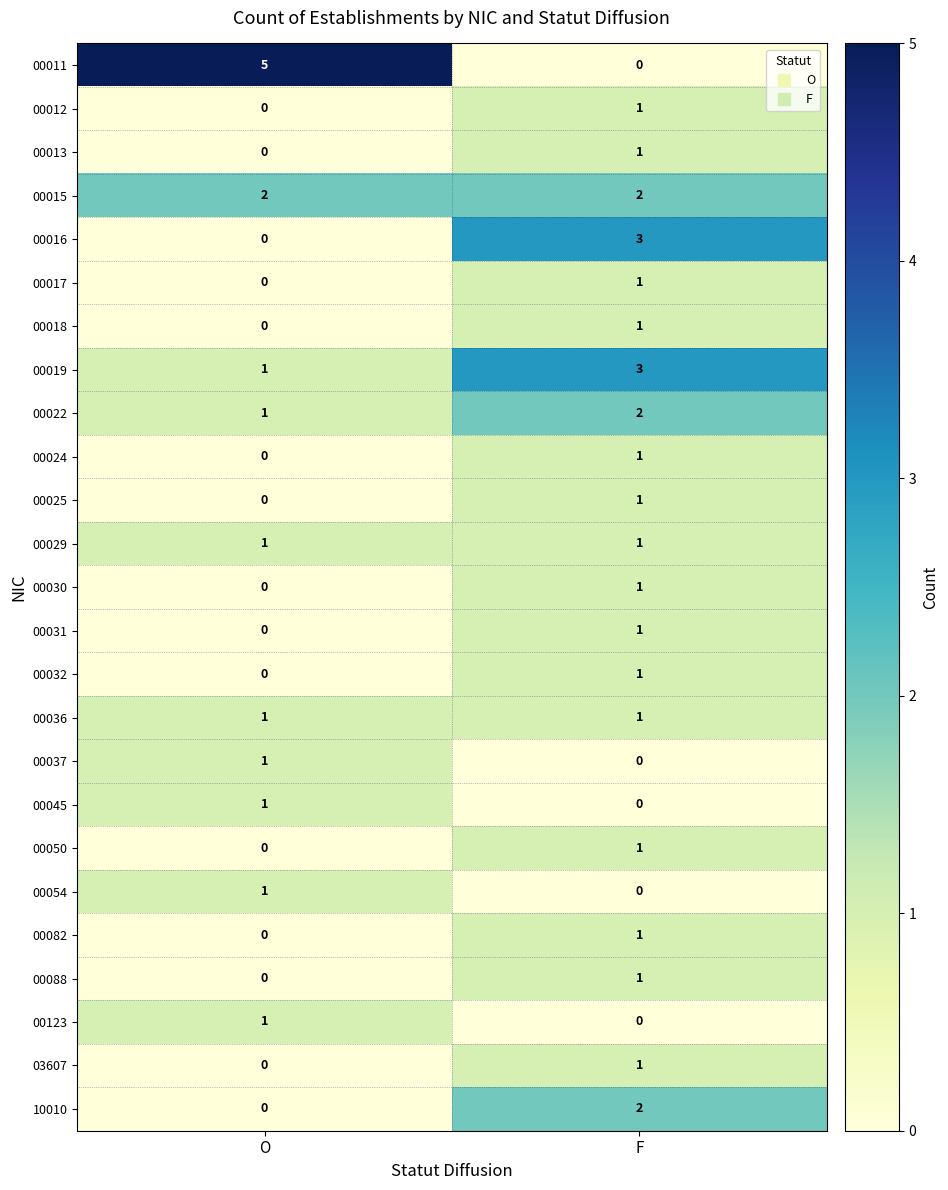

At which category is the sum across all series the highest?

F